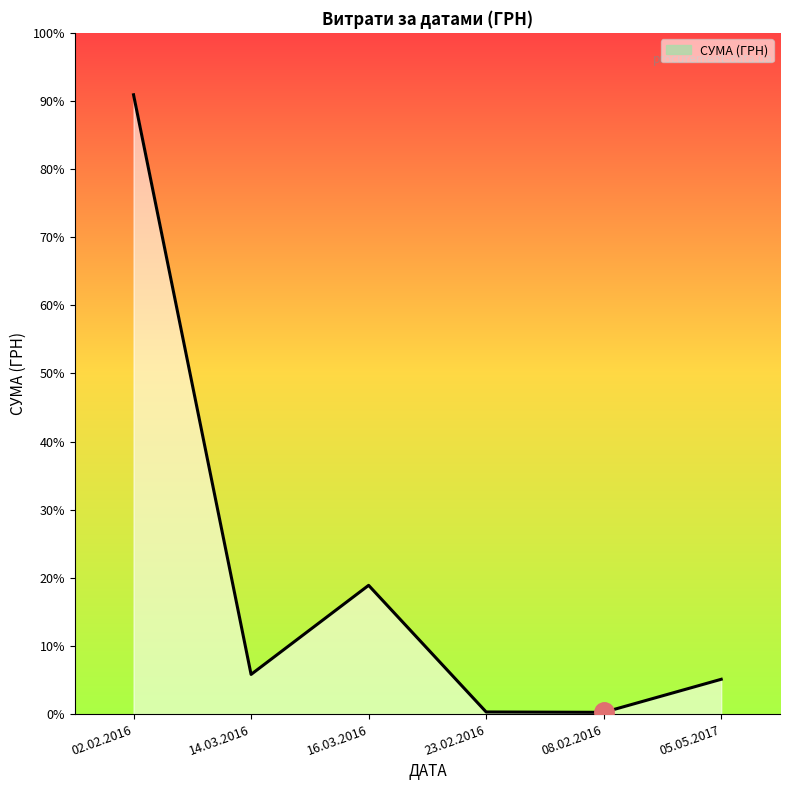

Reading right to left, extract all data points from this chart.

05.05.2017=2770.2	08.02.2016=135.7	23.02.2016=165.1	16.03.2016=10257.4	14.03.2016=3157.3	02.02.2016=49352.7